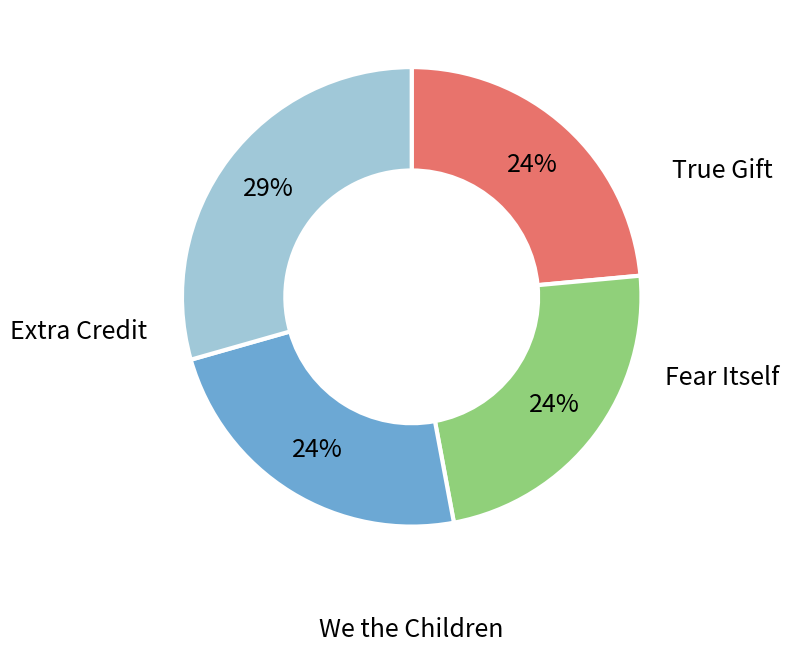

Does True Gift represent more than half of the total?

No